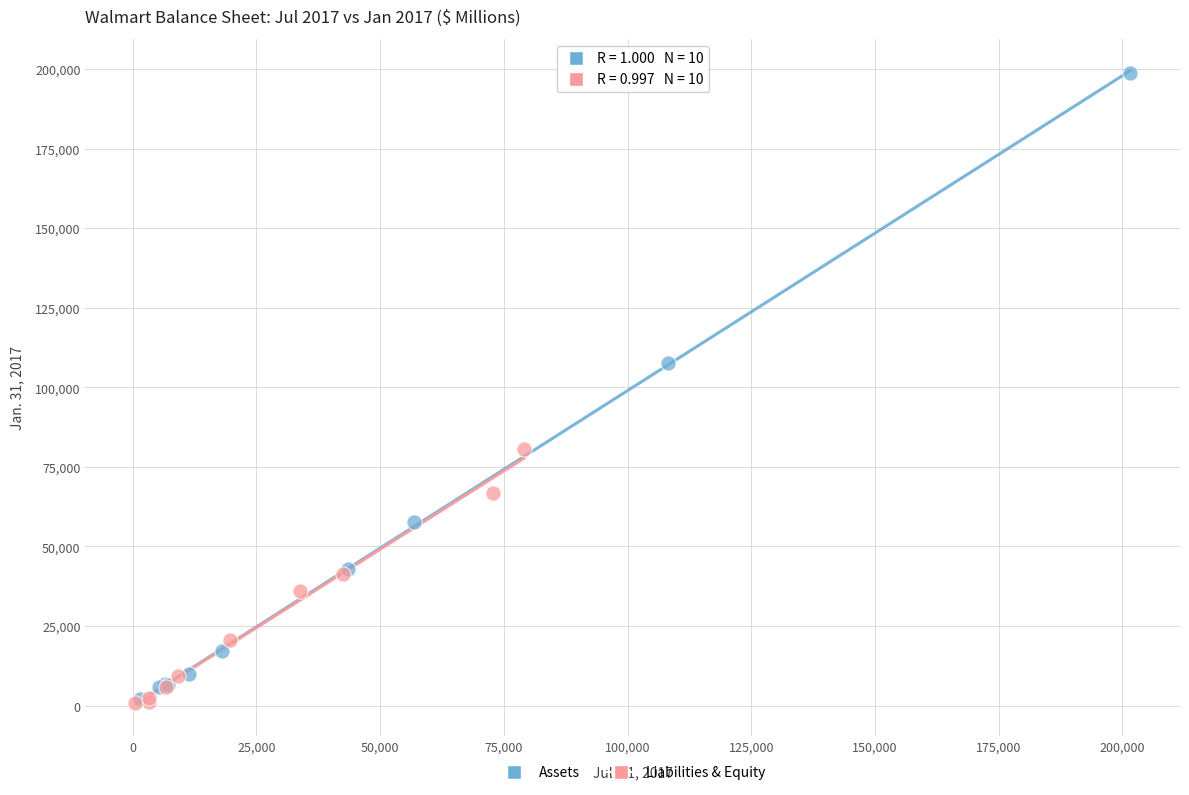

Which series reaches the maximum Y coordinate?

Assets